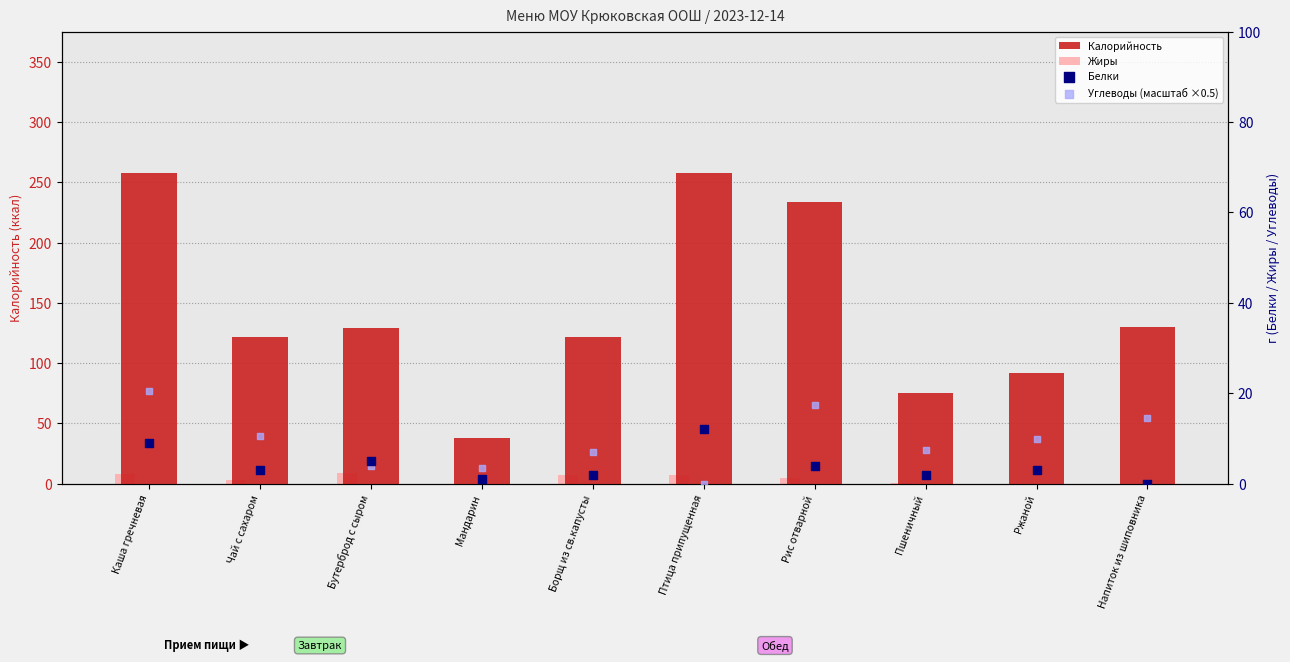

Is the value of Жиры at Бутерброд с сыром greater than the value of Углеводы (масштаб ×0.5) at Каша гречневая?

No